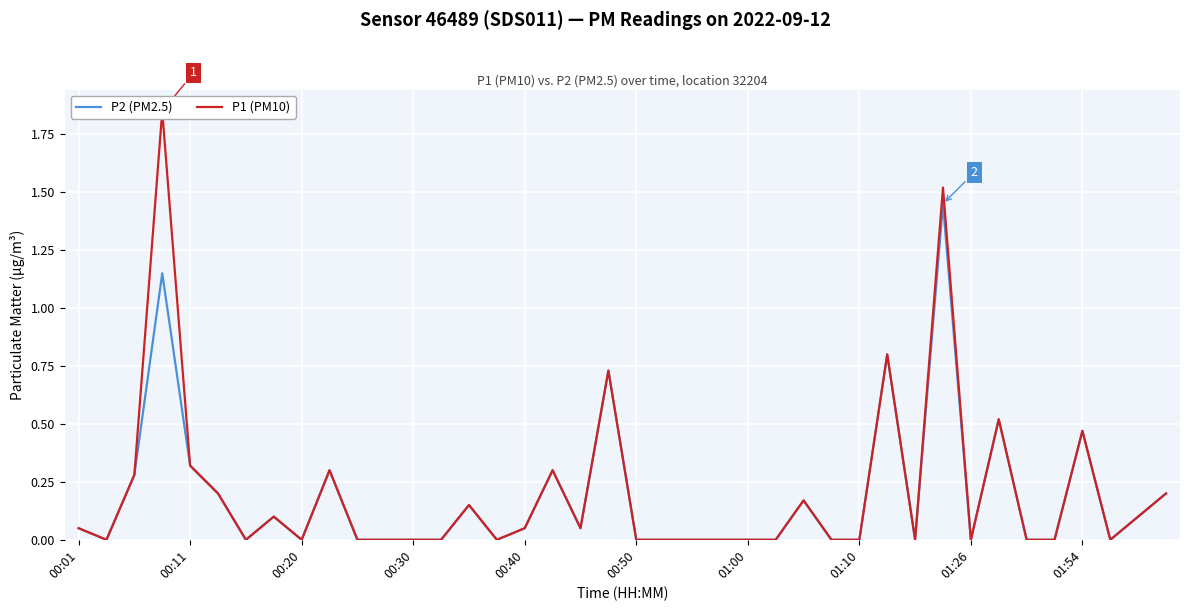

The P2 (PM2.5) series shows 1.0 at 00:50. True or false?

False